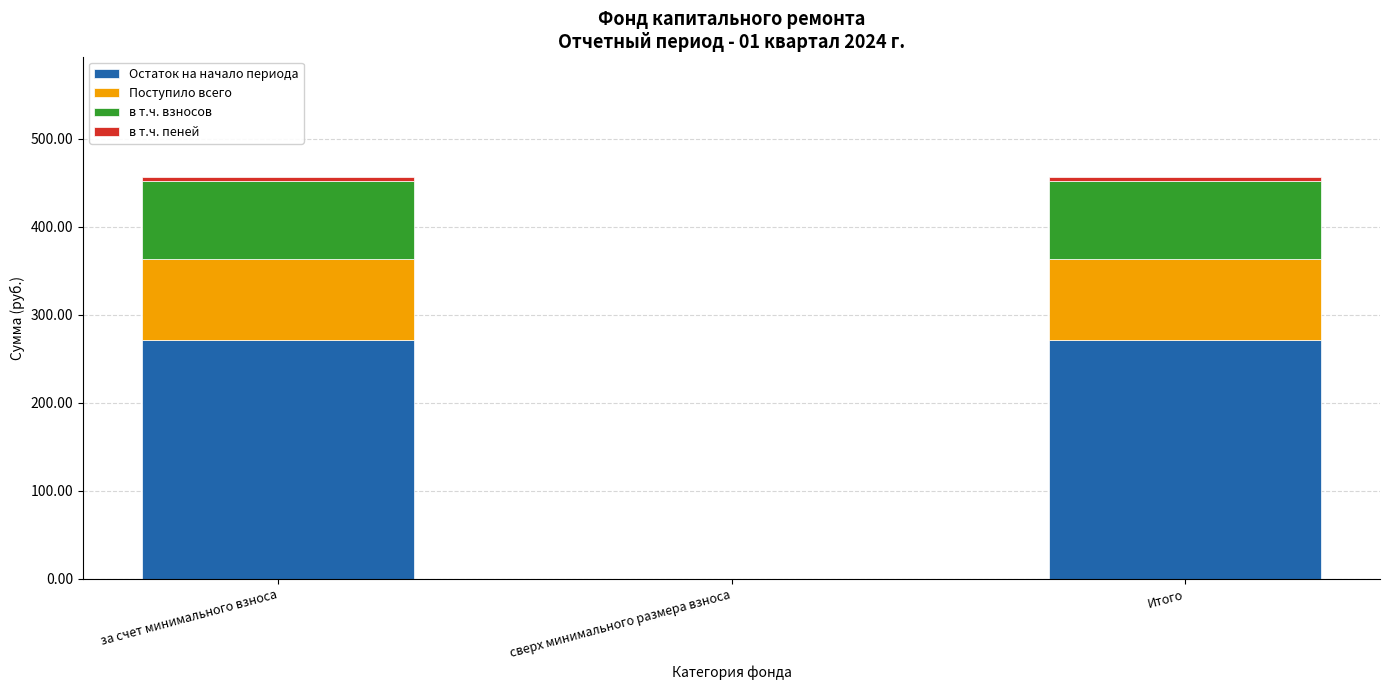

What is the highest value of the Остаток на начало периода series?

271.0